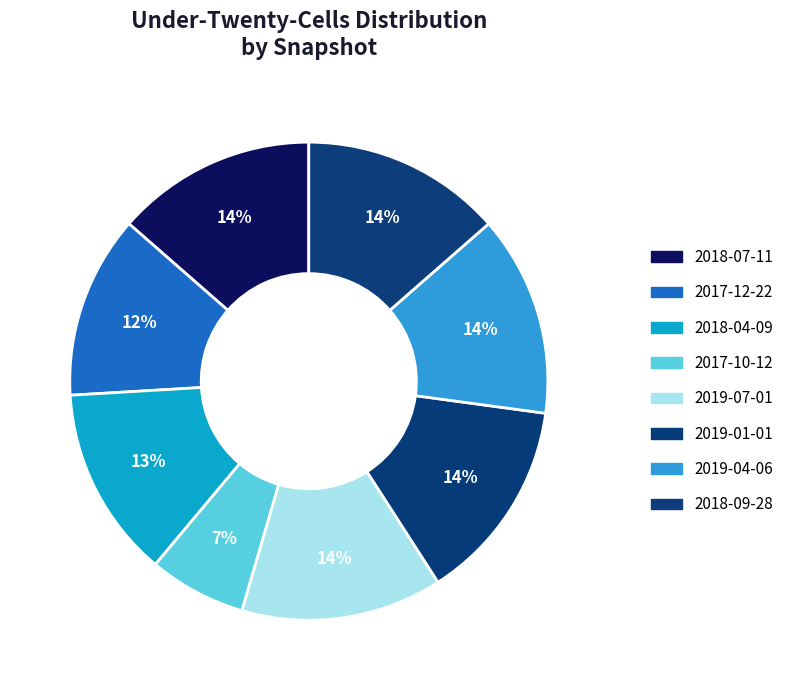

To the nearest percent, what is the average slice percentage?

12%